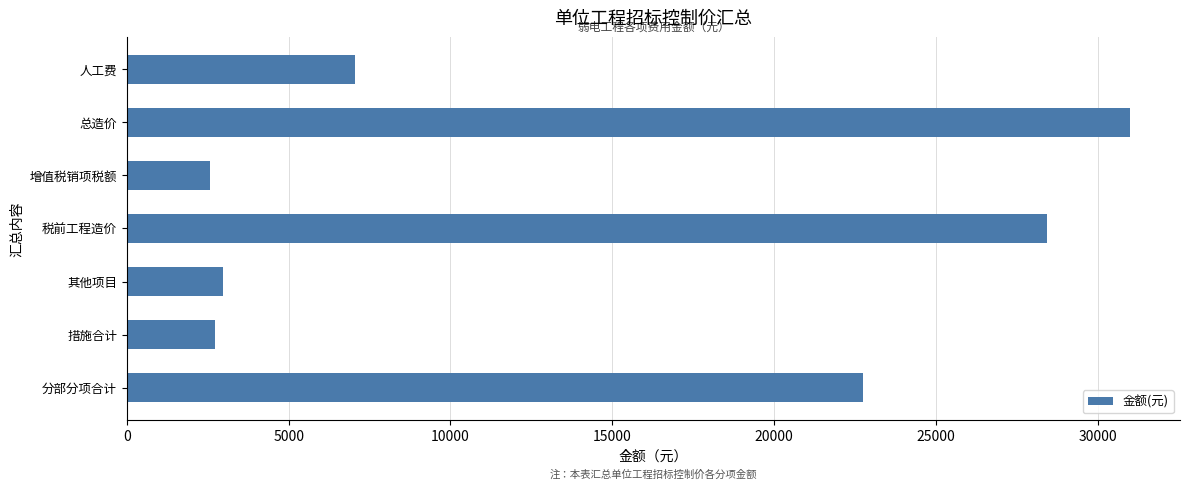

Which category has the highest value across all series?

总造价